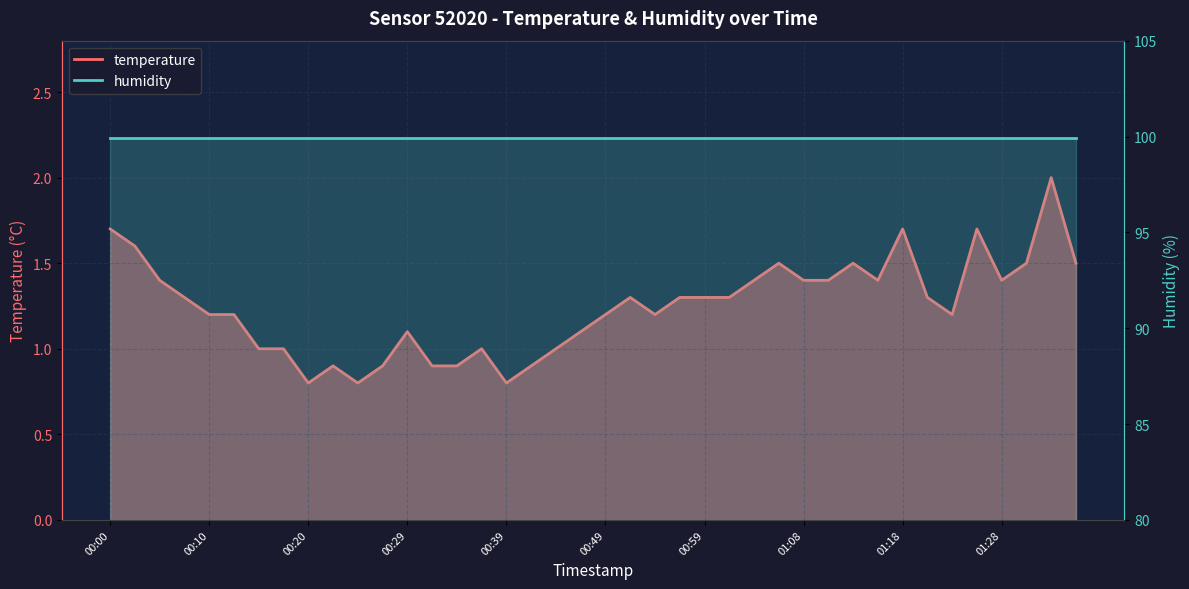

How many data points does each series have?

40